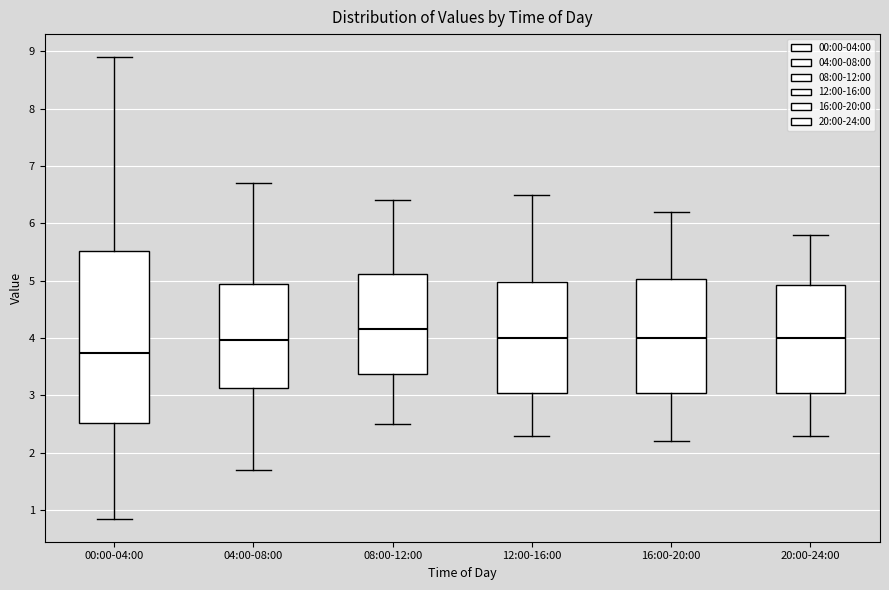

Comparing the boxes themselves (not the whiskers), which one is the tallest?

00:00-04:00